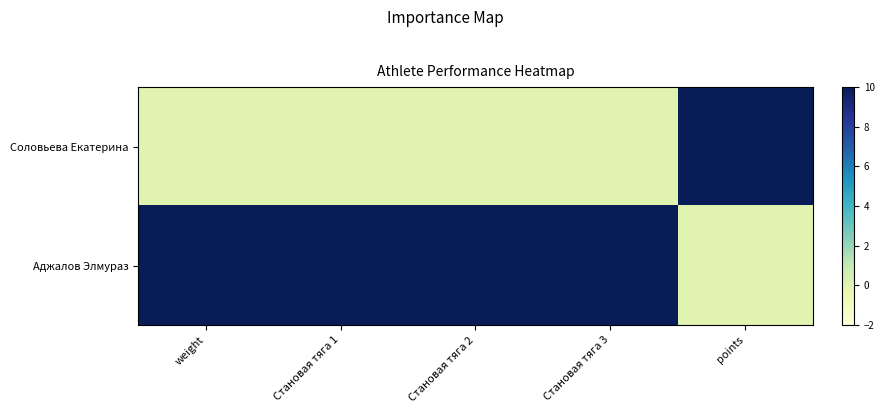

Reading left to right, extract all data points from this chart.

Соловьева Екатерина: weight=0	Становая тяга 1=0	Становая тяга 2=0	Становая тяга 3=0	points=10
Аджалов Элмураз: weight=10	Становая тяга 1=10	Становая тяга 2=10	Становая тяга 3=10	points=0